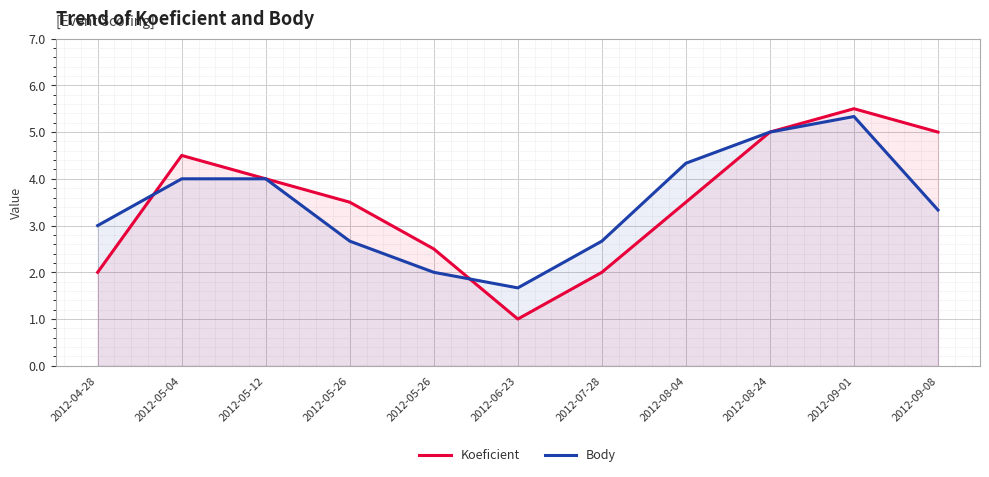

What is the spread (max minus min) of values at 2012-05-04?

0.5